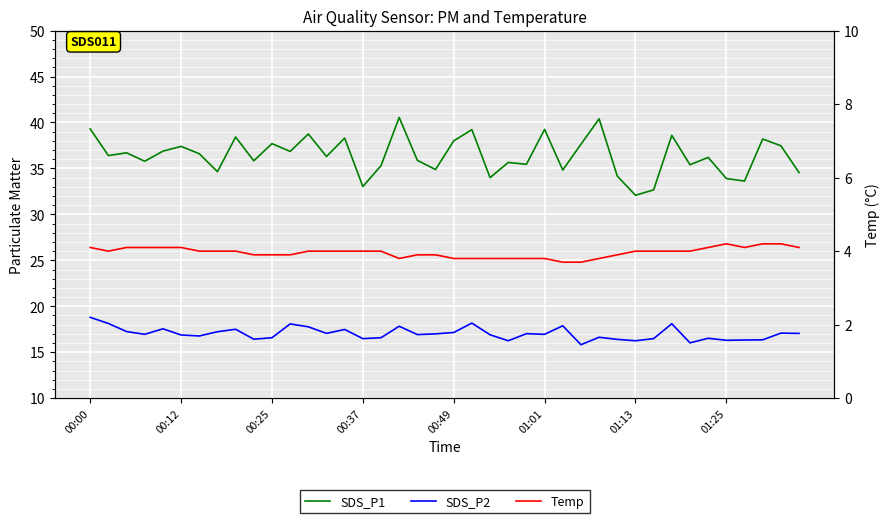

How many interior local valleys does the SDS_P2 series have?

12